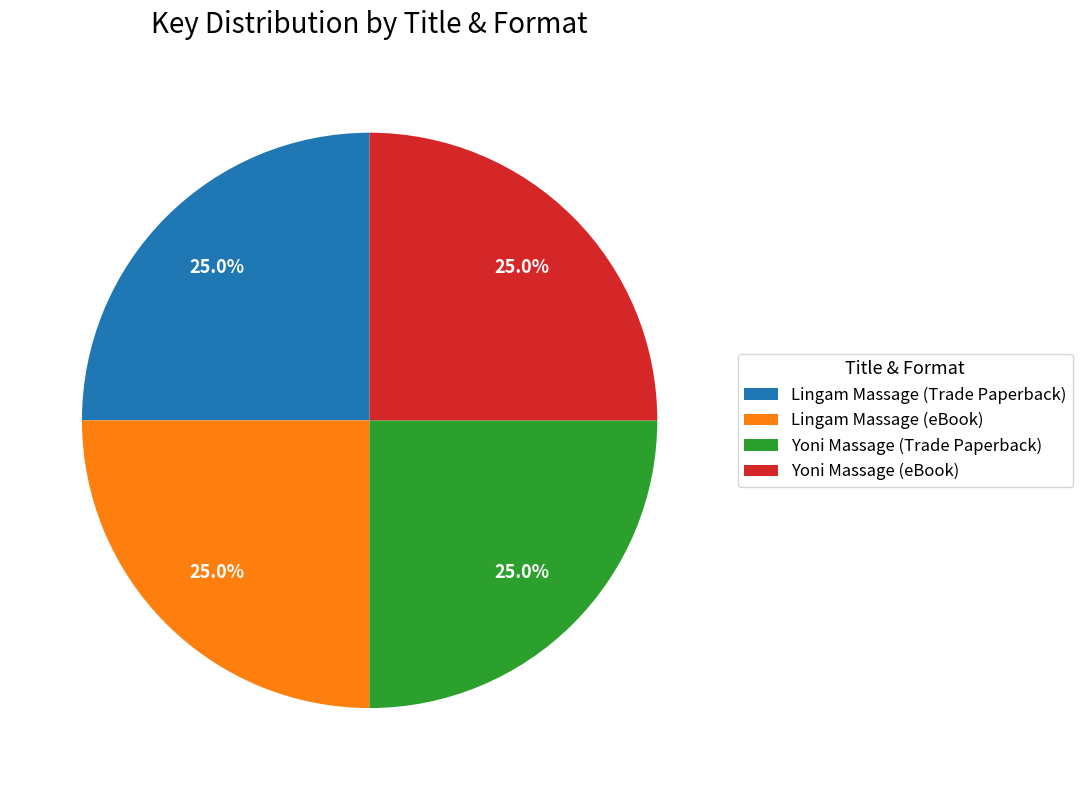

Count the number of slices in the pie.

4